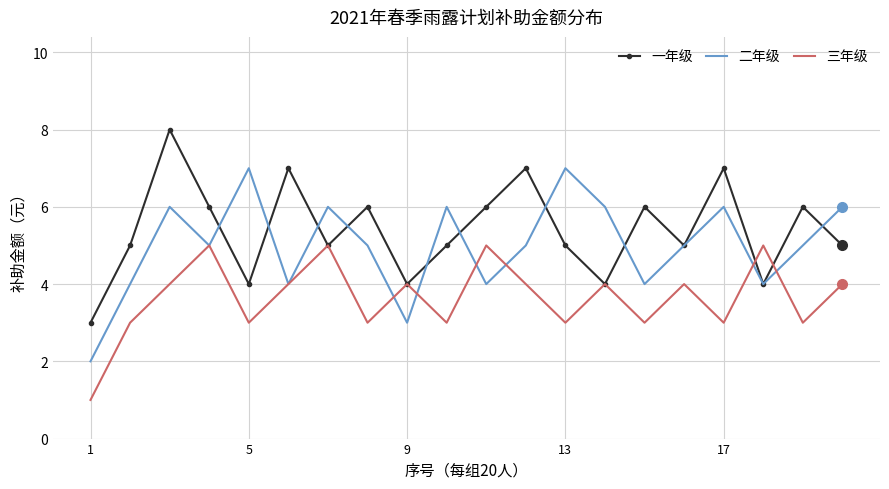

True or false: 二年级 and 一年级 cross at least once.

True